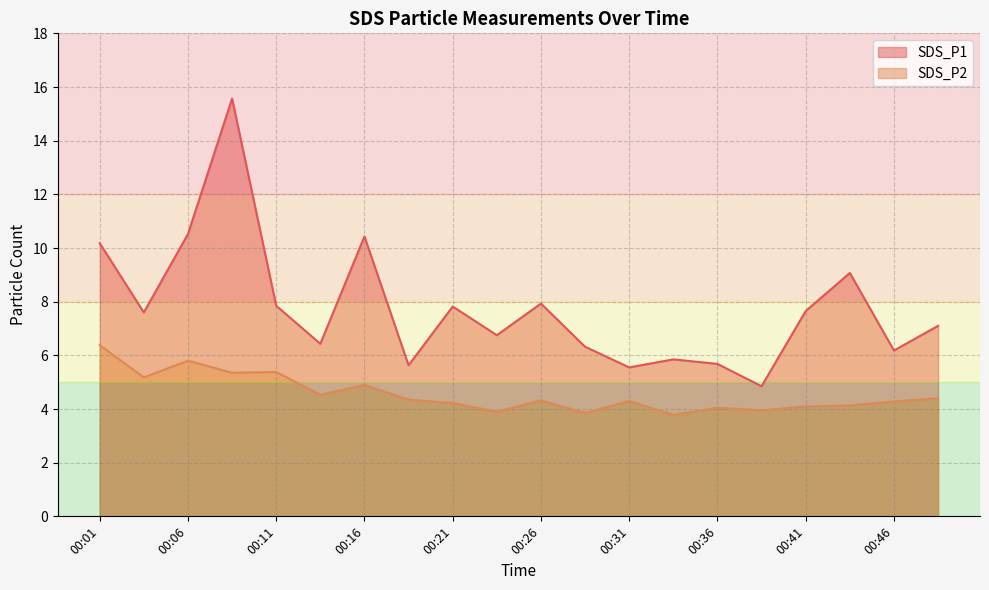

Reading right to left, list all the values displayed in this chart.

SDS_P1: 7.1	6.2	9.1	7.7	4.8	5.7	5.8	5.5	6.3	7.9	6.8	7.8	5.6	10.4	6.4	7.8	15.6	10.5	7.6	10.2
SDS_P2: 4.4	4.3	4.1	4.1	4.0	4.0	3.8	4.3	3.9	4.3	3.9	4.2	4.3	4.9	4.5	5.4	5.3	5.8	5.2	6.4